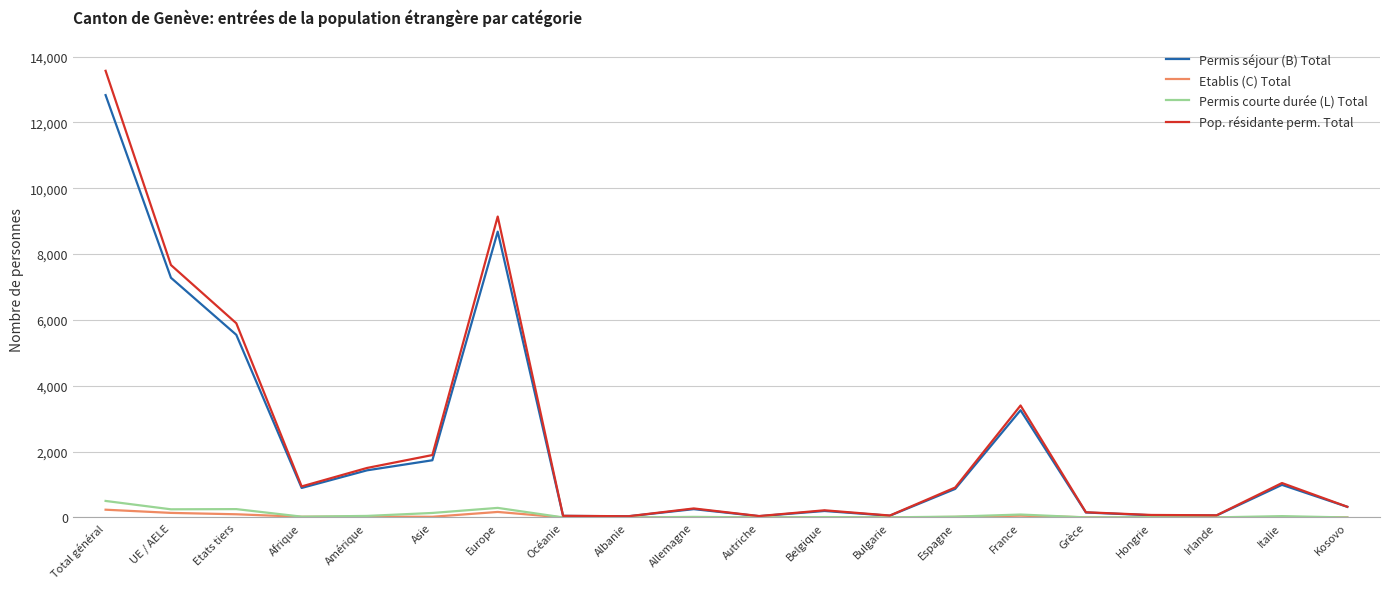

What is the total value across all series at Amérique?

3008